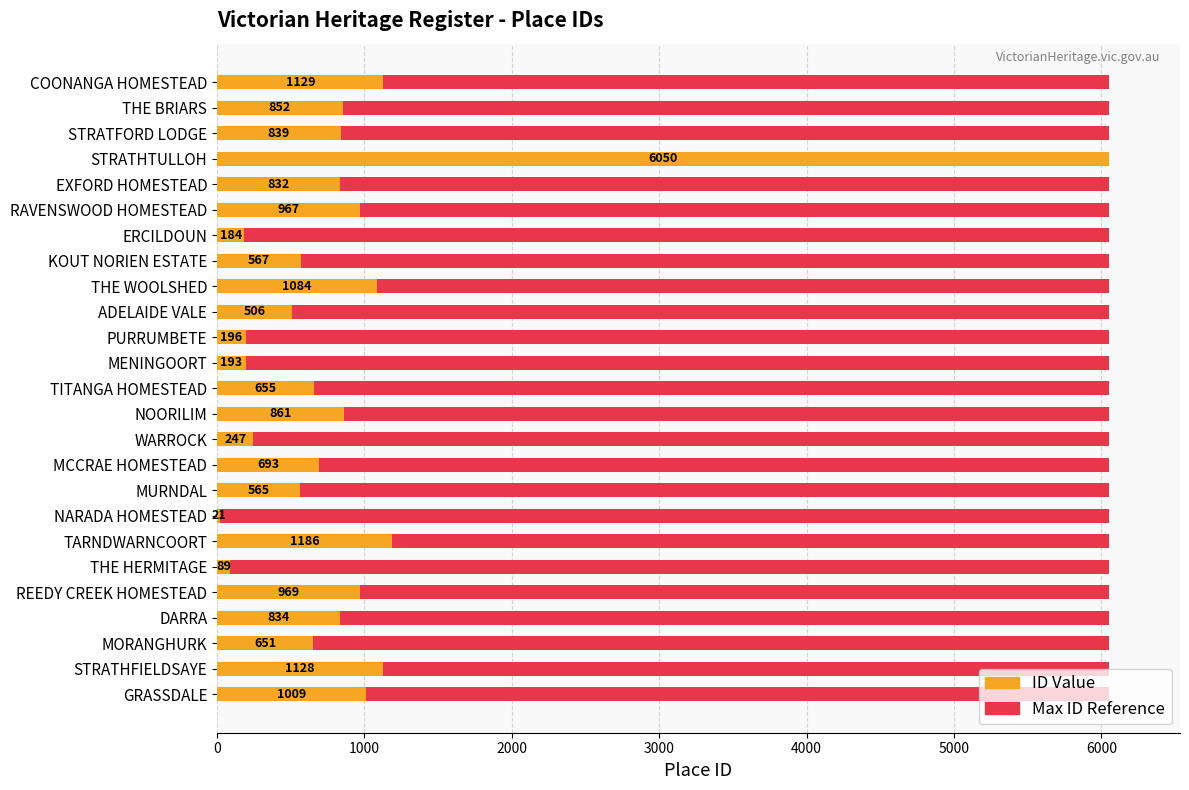

What is the difference between the ID values at GRASSDALE and MENINGOORT?

816.0